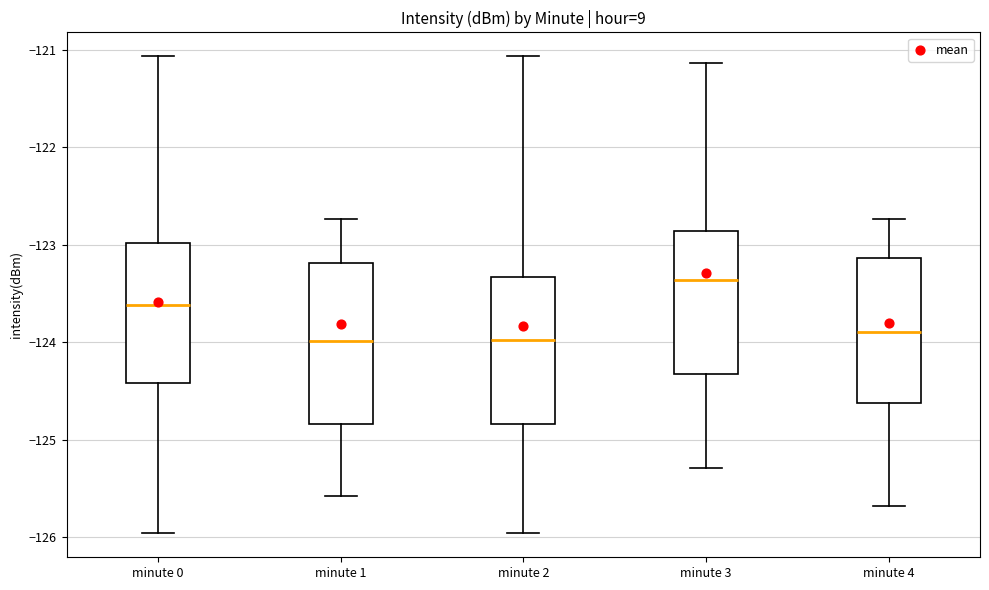

Reading left to right, read every box against the y-axis: the position of its median line, the range the box covers, and the ends of its whiskers. The values are not printed on the chart, so give them approximately, as read against the axis.

minute 0: median -123.6, box -124.4 to -123.0, whiskers -126.0 to -121.1
minute 1: median -124.0, box -124.8 to -123.2, whiskers -125.6 to -122.7
minute 2: median -124.0, box -124.8 to -123.3, whiskers -126.0 to -121.1
minute 3: median -123.4, box -124.3 to -122.9, whiskers -125.3 to -121.1
minute 4: median -123.9, box -124.6 to -123.1, whiskers -125.7 to -122.7